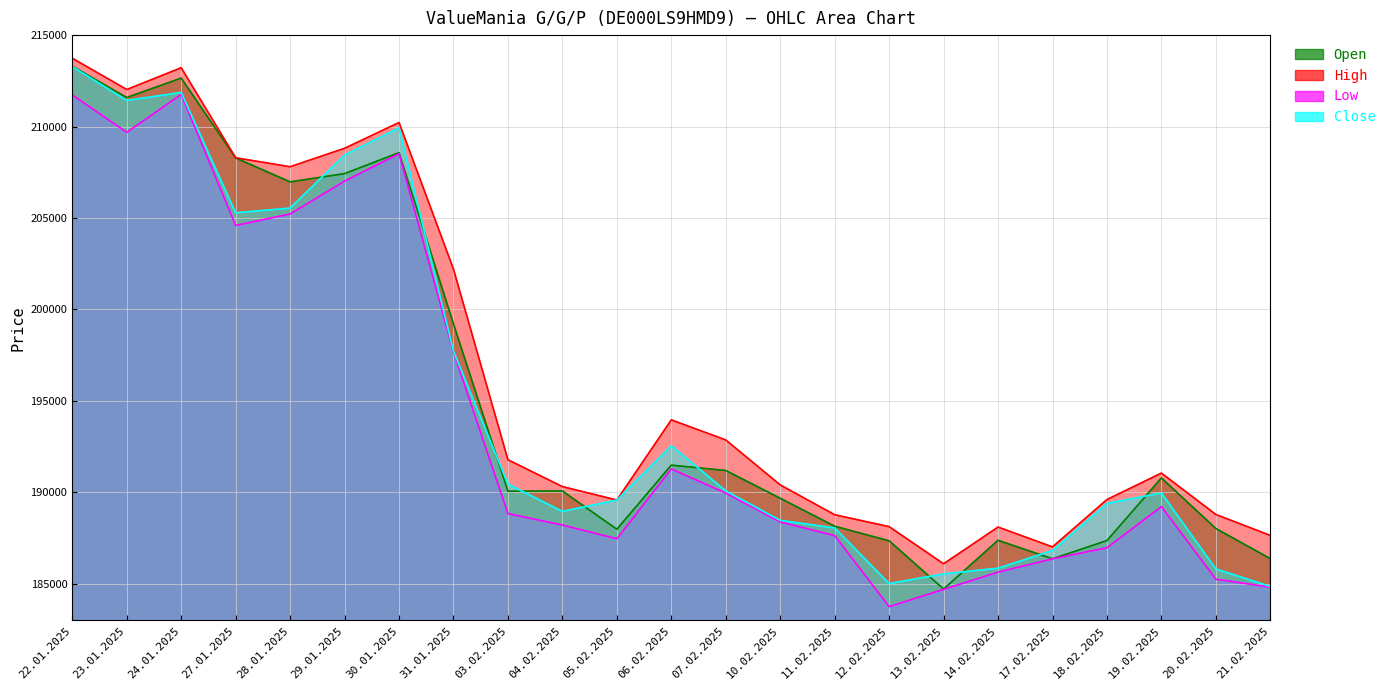

Does the chart have visible grid lines?

Yes